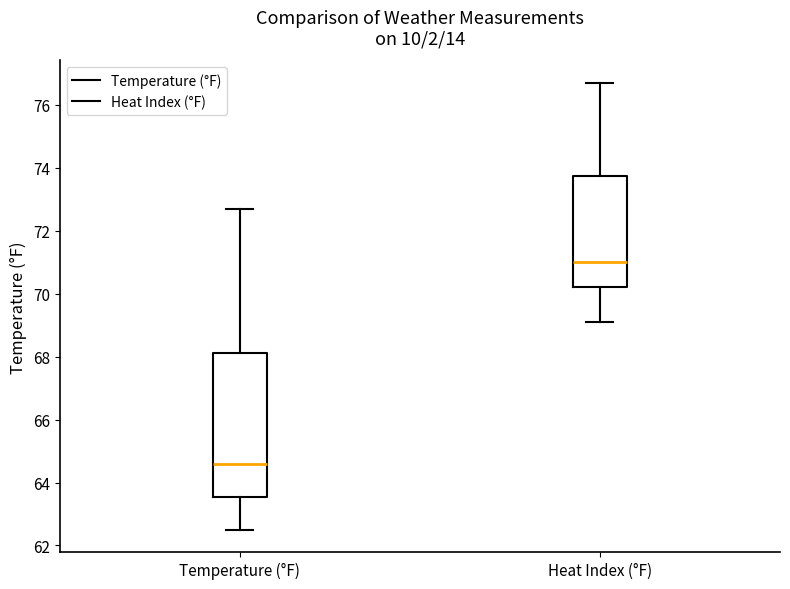

Reading left to right, read every box against the y-axis: the position of its median line, the range the box covers, and the ends of its whiskers. The values are not printed on the chart, so give them approximately, as read against the axis.

Temperature (°F): median 64.6, box 63.6 to 68.2, whiskers 62.6 to 72.8
Heat Index (°F): median 71.0, box 70.2 to 73.8, whiskers 69.2 to 76.8